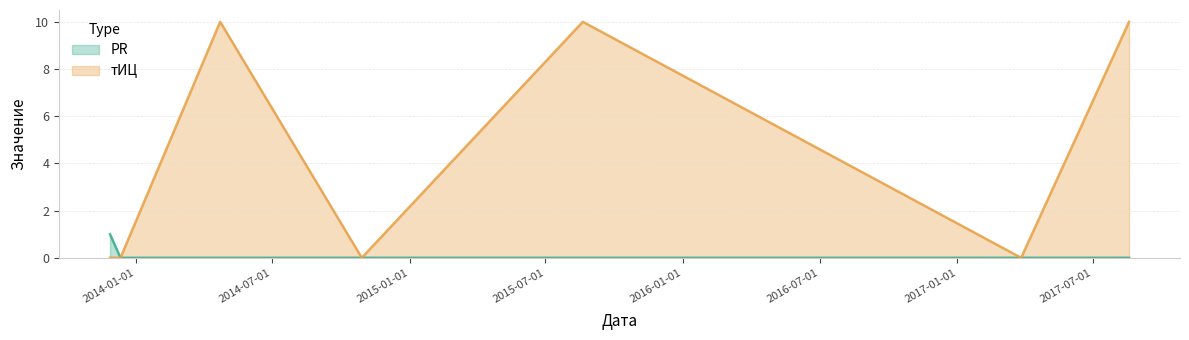

Rank the series by their average value, from lowest to highest.

PR, тИЦ